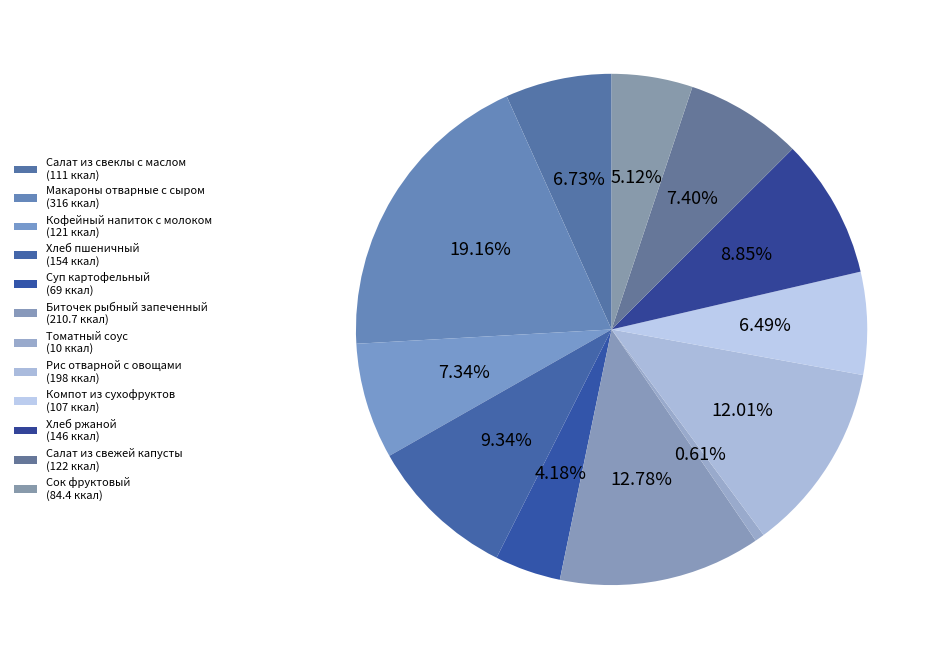

Is there any slice that represents more than half of the pie?

No